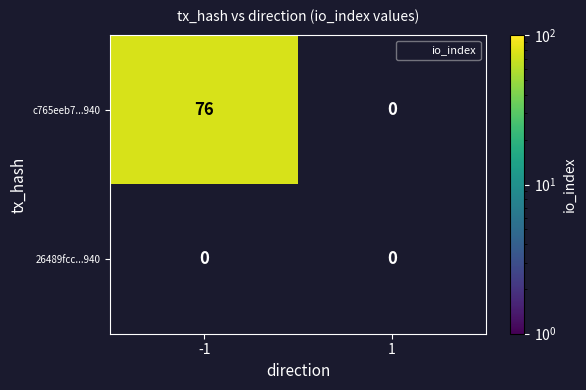

Reading left to right, list all the values displayed in this chart.

c765eeb7d259a4d1756f1f4522efc5bc0d00e94: -1=76	1=0
26489fcbbcc45db453b4d2d49b30b5516668860: -1=0	1=0